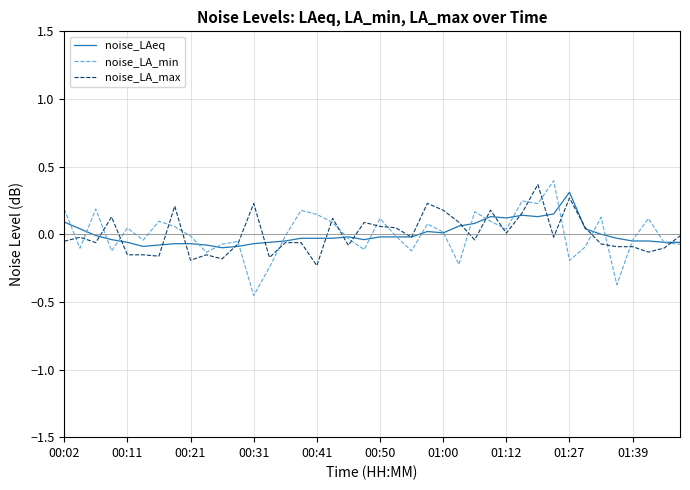

Which series has the largest range (max minus min)?

noise_LA_min